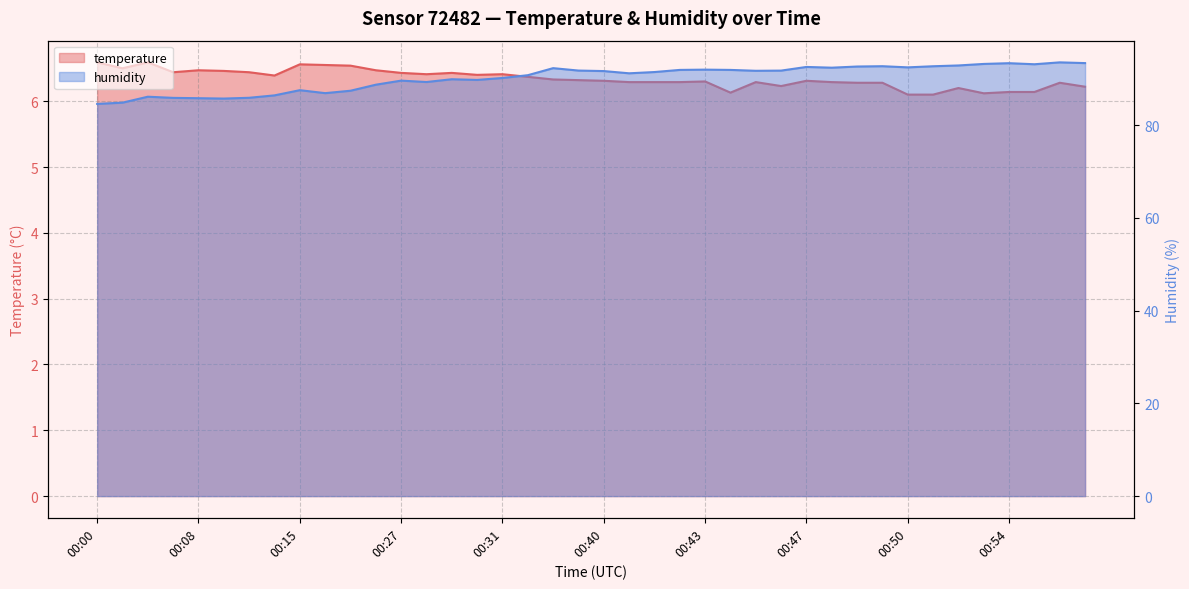

What is the sum of the humidity values at 00:50 and 00:07?

178.3